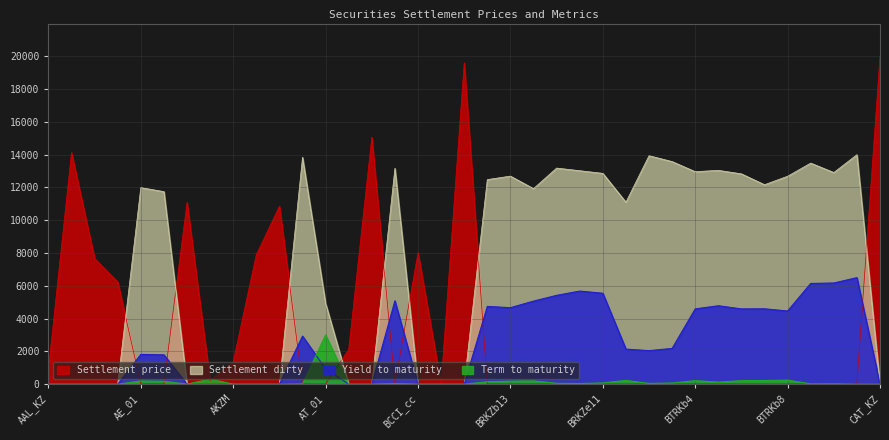

True or false: Yield to maturity has more than 0 points higher than both neighbors.

True